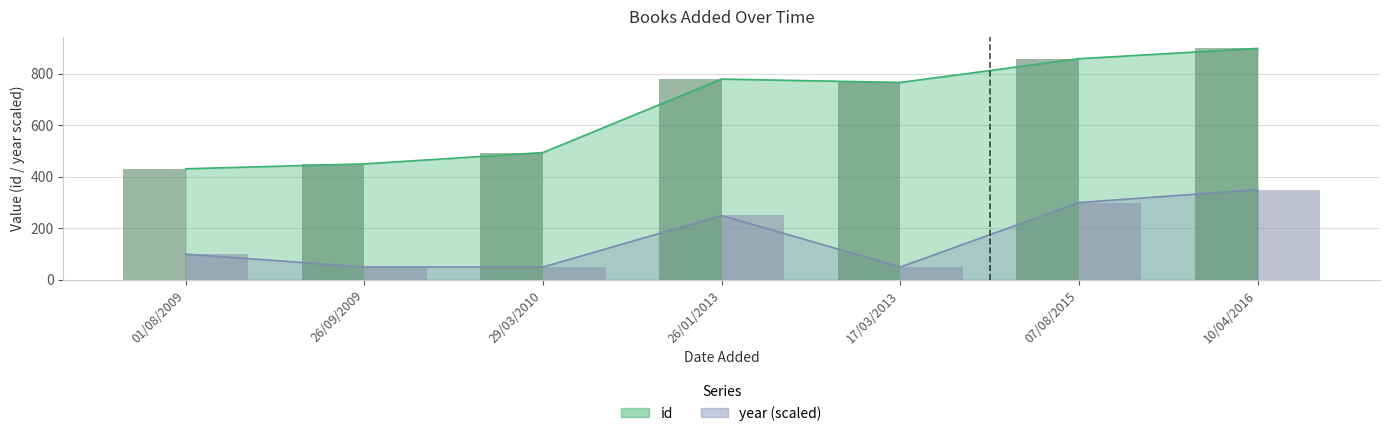

At which label is the value closest to 664?

17/03/2013